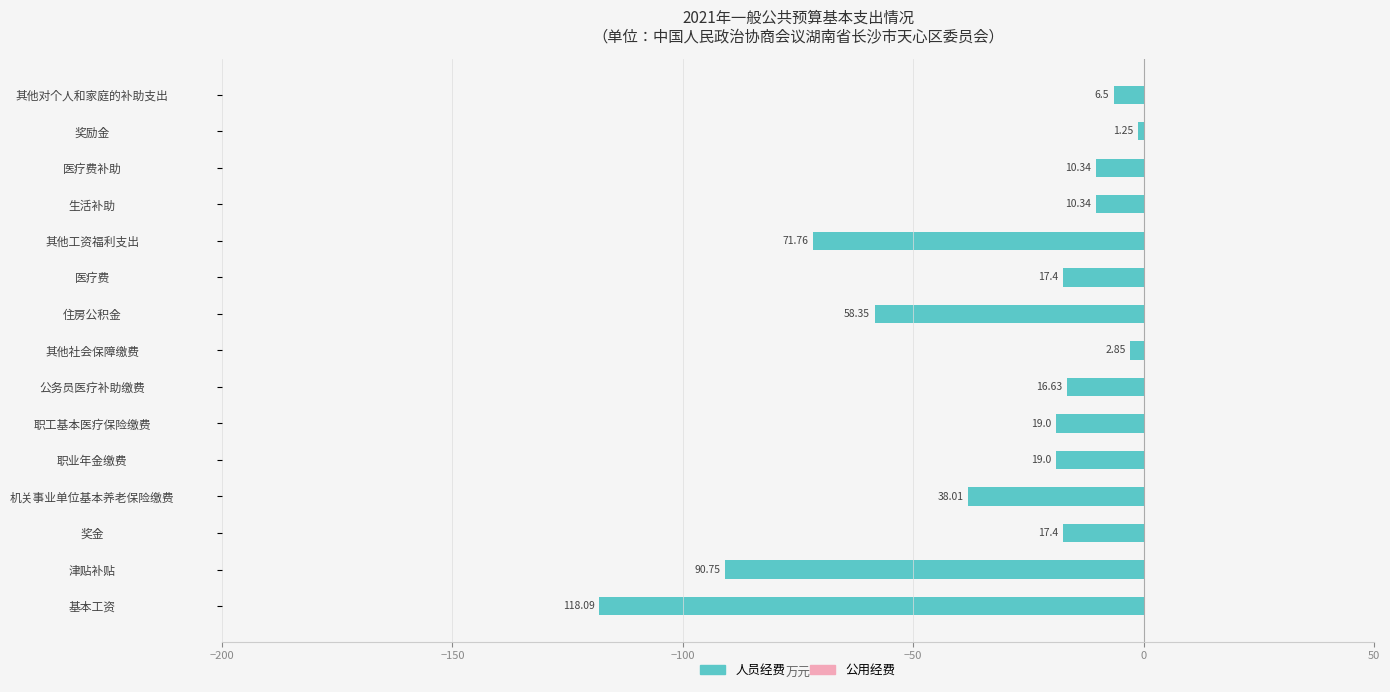

Does the chart contain any negative values?

Yes